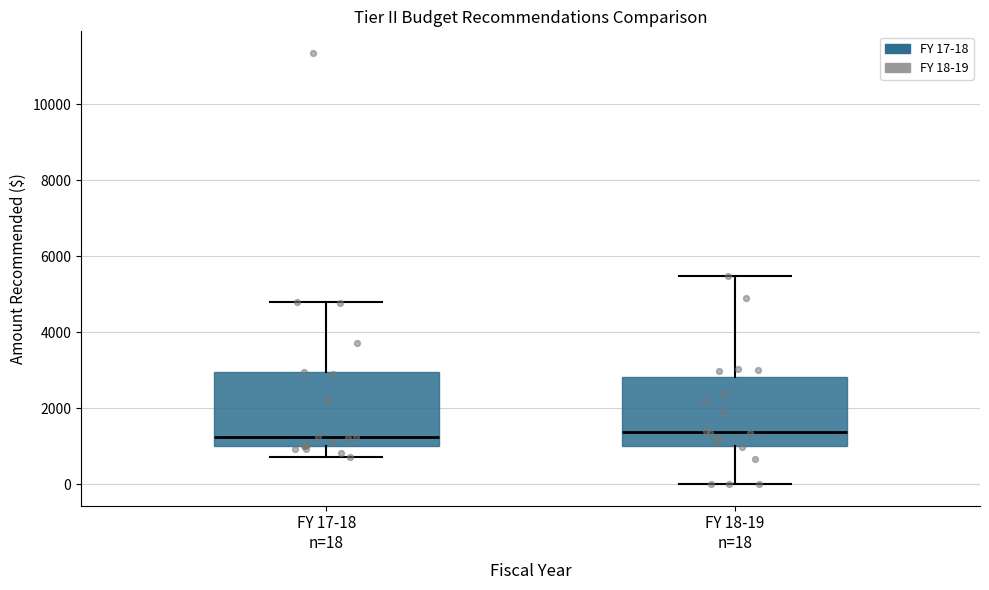

Where does the lower whisker of the box for FY 18-19 n=18 end on the y-axis? The values are not printed on the chart, so give them approximately, as read against the axis.

0